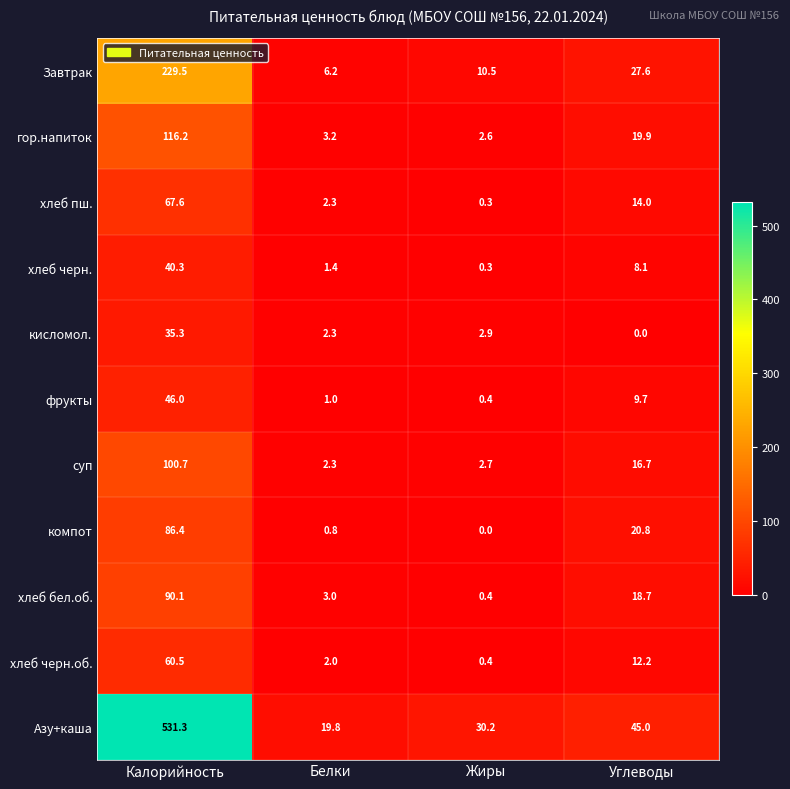

True or false: фрукты has a value of 1.5 at Белки.

False